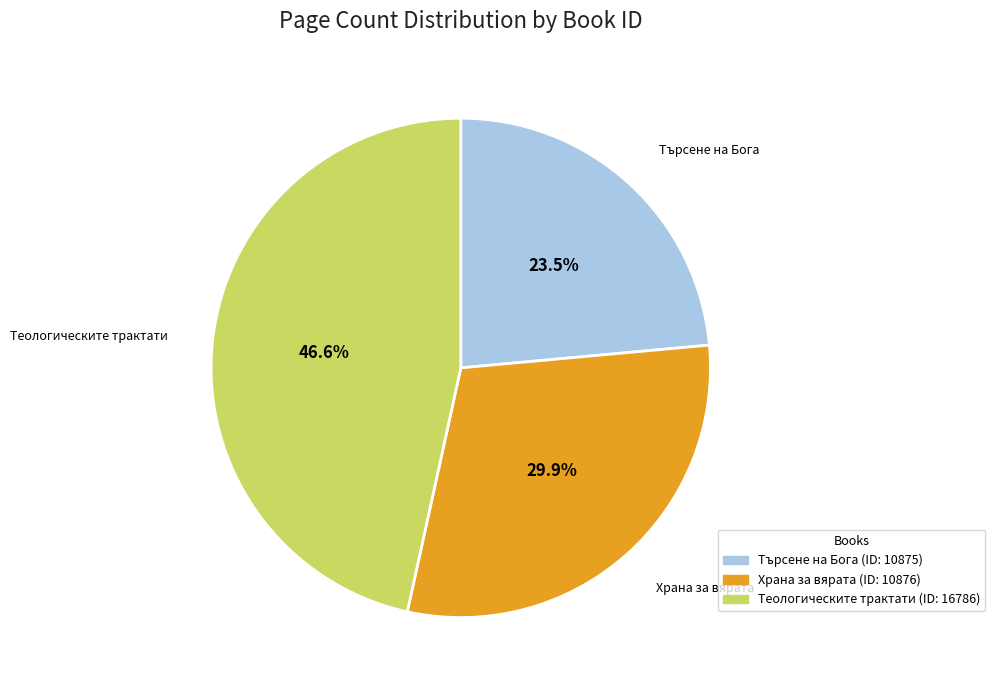

What percentage is NOT represented by Храна за вярата?

70.1%